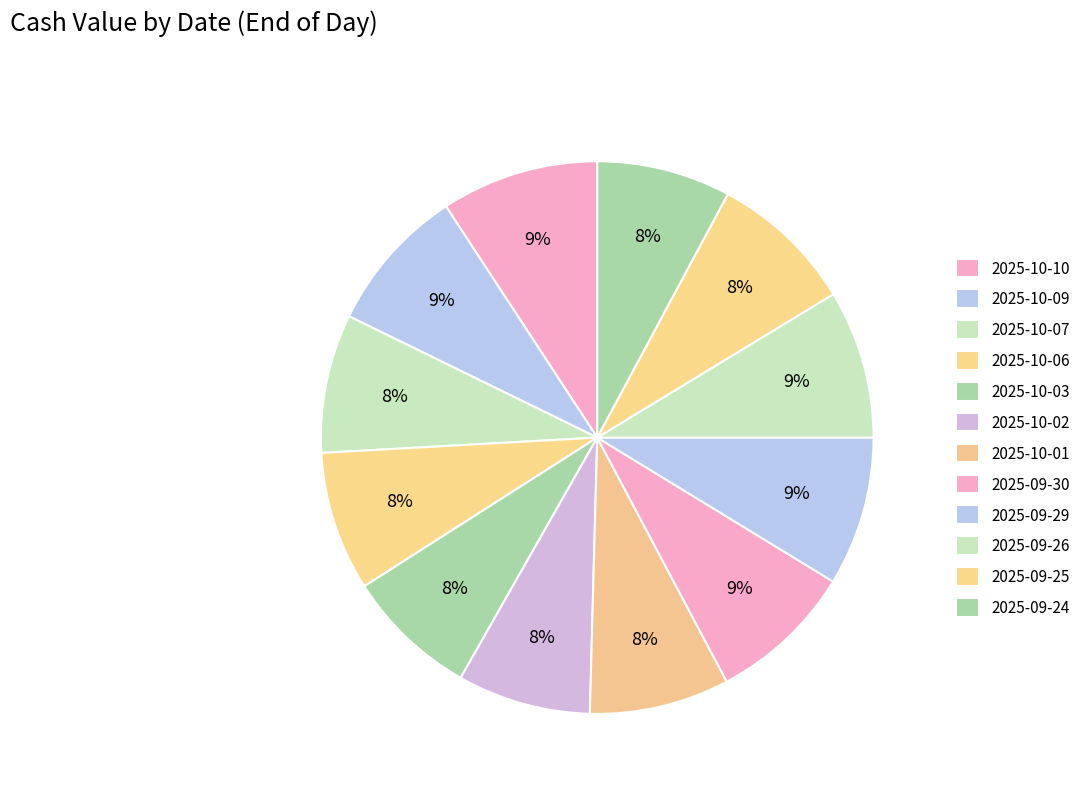

The 2025-09-25 slice represents 21% of the pie. True or false?

False